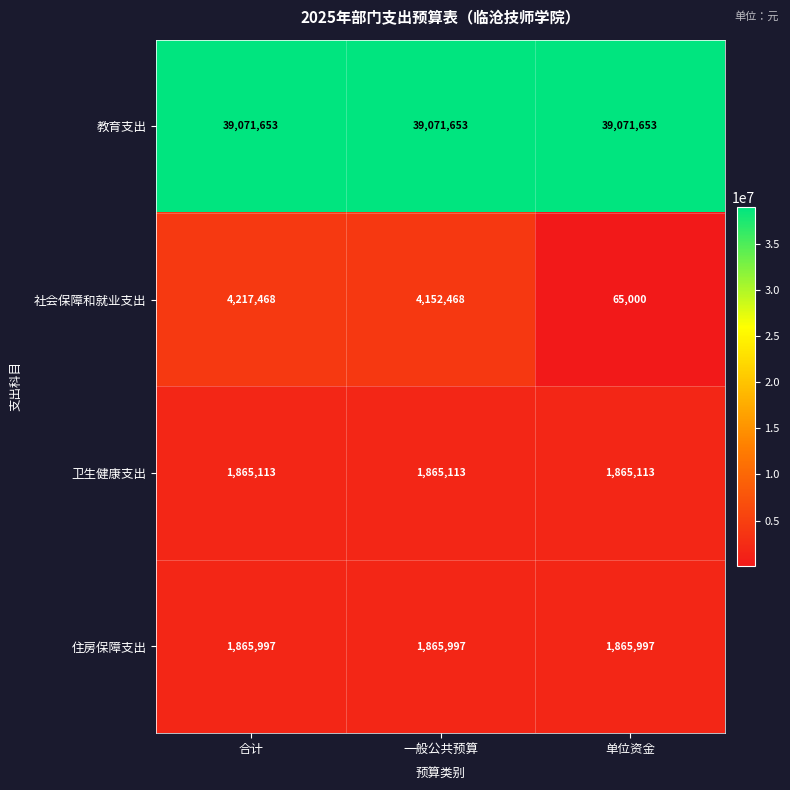

Reading left to right, extract all data points from this chart.

教育支出: 合计=39071653	一般公共预算=39071653	单位资金=39071653
社会保障和就业支出: 合计=4217468	一般公共预算=4152468	单位资金=65000
卫生健康支出: 合计=1865113	一般公共预算=1865113	单位资金=1865113
住房保障支出: 合计=1865997	一般公共预算=1865997	单位资金=1865997